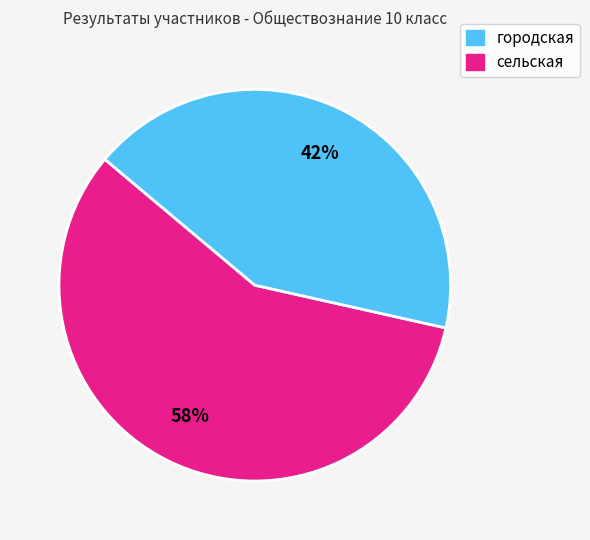

What percentage is the городская slice, to the nearest percent?

58%